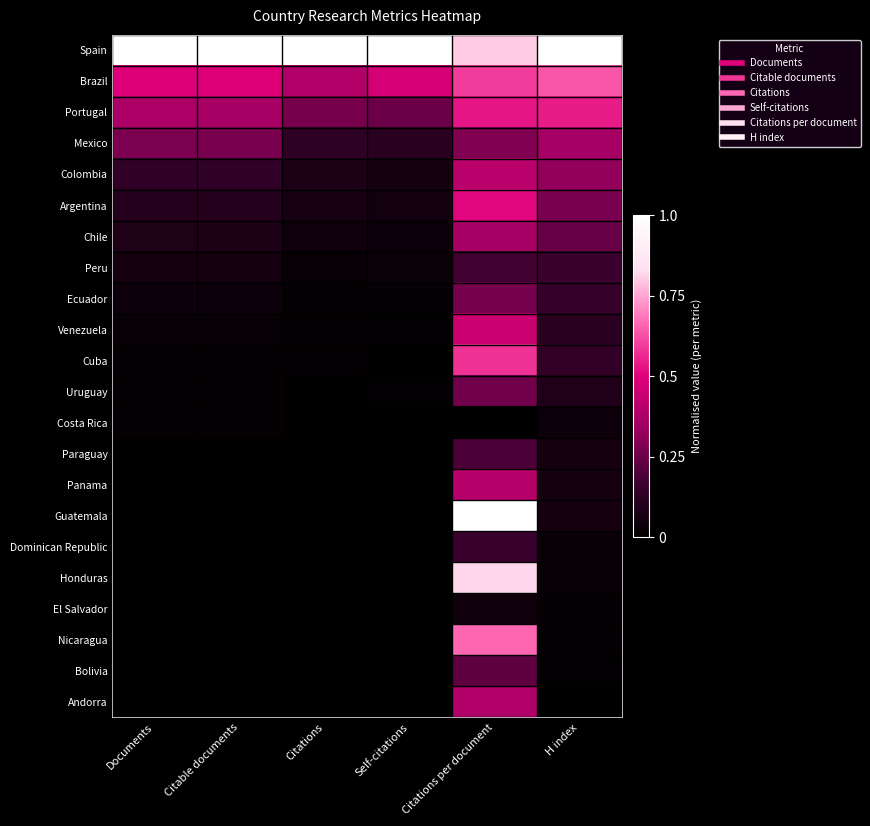

Reading left to right, what are all the values shown in this chart?

Spain: Documents=1.0	Citable documents=1.0	Citations=1.0	Self-citations=1.0	Citations per document=0.8	H index=1.0
Brazil: Documents=0.5	Citable documents=0.5	Citations=0.4	Self-citations=0.5	Citations per document=0.6	H index=0.6
Portugal: Documents=0.4	Citable documents=0.4	Citations=0.3	Self-citations=0.3	Citations per document=0.5	H index=0.5
Mexico: Documents=0.3	Citable documents=0.3	Citations=0.1	Self-citations=0.1	Citations per document=0.3	H index=0.4
Colombia: Documents=0.1	Citable documents=0.1	Citations=0.1	Self-citations=0.1	Citations per document=0.4	H index=0.3
Argentina: Documents=0.1	Citable documents=0.1	Citations=0.1	Self-citations=0.1	Citations per document=0.5	H index=0.3
Chile: Documents=0.1	Citable documents=0.1	Citations=0.0	Self-citations=0.0	Citations per document=0.4	H index=0.2
Peru: Documents=0.1	Citable documents=0.1	Citations=0.0	Self-citations=0.0	Citations per document=0.2	H index=0.2
Ecuador: Documents=0.0	Citable documents=0.0	Citations=0.0	Self-citations=0.0	Citations per document=0.3	H index=0.1
Venezuela: Documents=0.0	Citable documents=0.0	Citations=0.0	Self-citations=0.0	Citations per document=0.4	H index=0.1
Cuba: Documents=0.0	Citable documents=0.0	Citations=0.0	Self-citations=0.0	Citations per document=0.6	H index=0.1
Uruguay: Documents=0.0	Citable documents=0.0	Citations=0.0	Self-citations=0.0	Citations per document=0.3	H index=0.1
Costa Rica: Documents=0.0	Citable documents=0.0	Citations=0.0	Self-citations=0.0	Citations per document=0.0	H index=0.0
Paraguay: Documents=0.0	Citable documents=0.0	Citations=0.0	Self-citations=0.0	Citations per document=0.2	H index=0.1
Panama: Documents=0.0	Citable documents=0.0	Citations=0.0	Self-citations=0.0	Citations per document=0.4	H index=0.1
Guatemala: Documents=0.0	Citable documents=0.0	Citations=0.0	Self-citations=0.0	Citations per document=1.0	H index=0.1
Dominican Republic: Documents=0.0	Citable documents=0.0	Citations=0.0	Self-citations=0.0	Citations per document=0.2	H index=0.0
Honduras: Documents=0.0	Citable documents=0.0	Citations=0.0	Self-citations=0.0	Citations per document=0.8	H index=0.0
El Salvador: Documents=0.0	Citable documents=0.0	Citations=0.0	Self-citations=0.0	Citations per document=0.0	H index=0.0
Nicaragua: Documents=0.0	Citable documents=0.0	Citations=0.0	Self-citations=0.0	Citations per document=0.7	H index=0.0
Bolivia: Documents=0.0	Citable documents=0.0	Citations=0.0	Self-citations=0.0	Citations per document=0.2	H index=0.0
Andorra: Documents=0.0	Citable documents=0.0	Citations=0.0	Self-citations=0.0	Citations per document=0.4	H index=0.0